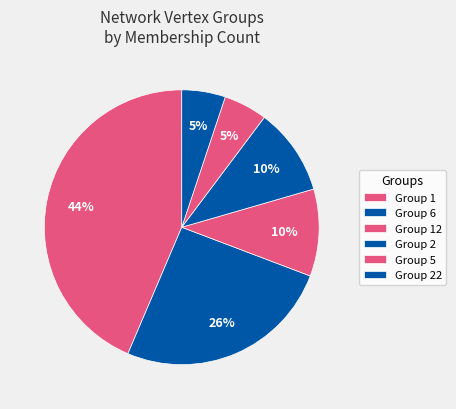

How many slices are in this pie chart?

6